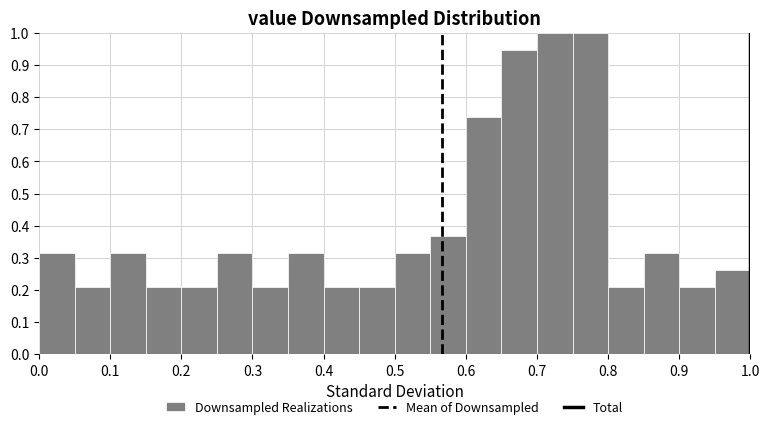

How tall is the bar that spans 0.10 to 0.15 on the x-axis? The values are not printed on the chart, so give them approximately, as read against the axis.

0.32